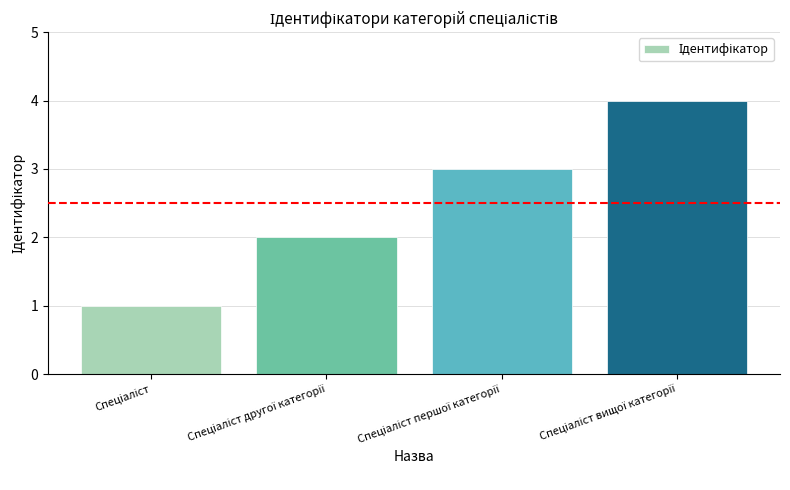

How many data points are less than 3?

2